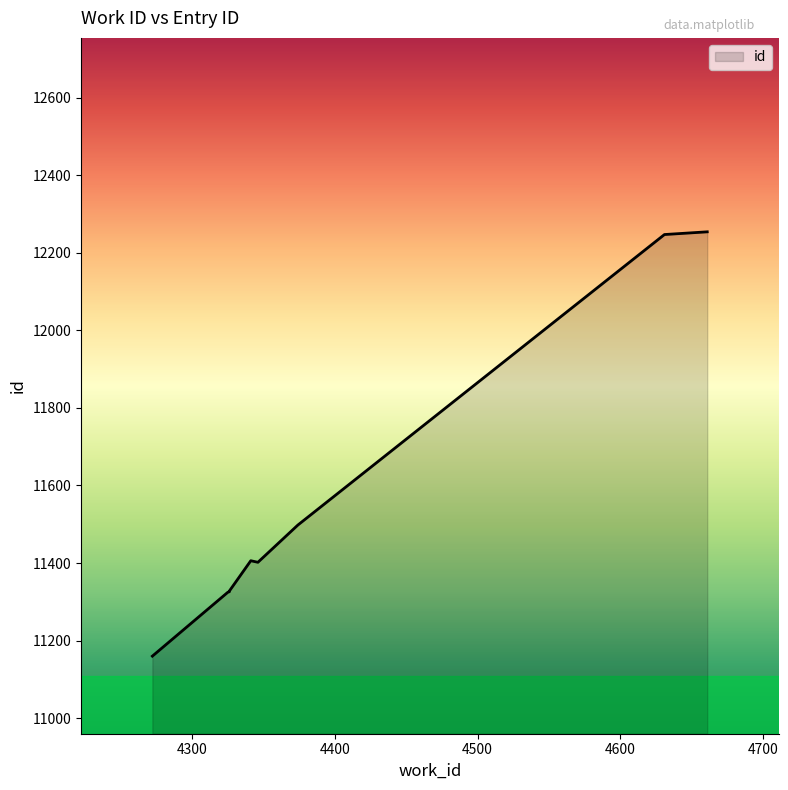

At which label is the value closest to 11707?

4374